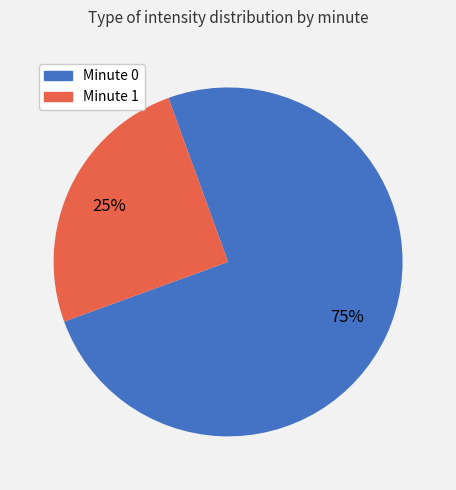

Is there any slice that represents more than half of the pie?

Yes